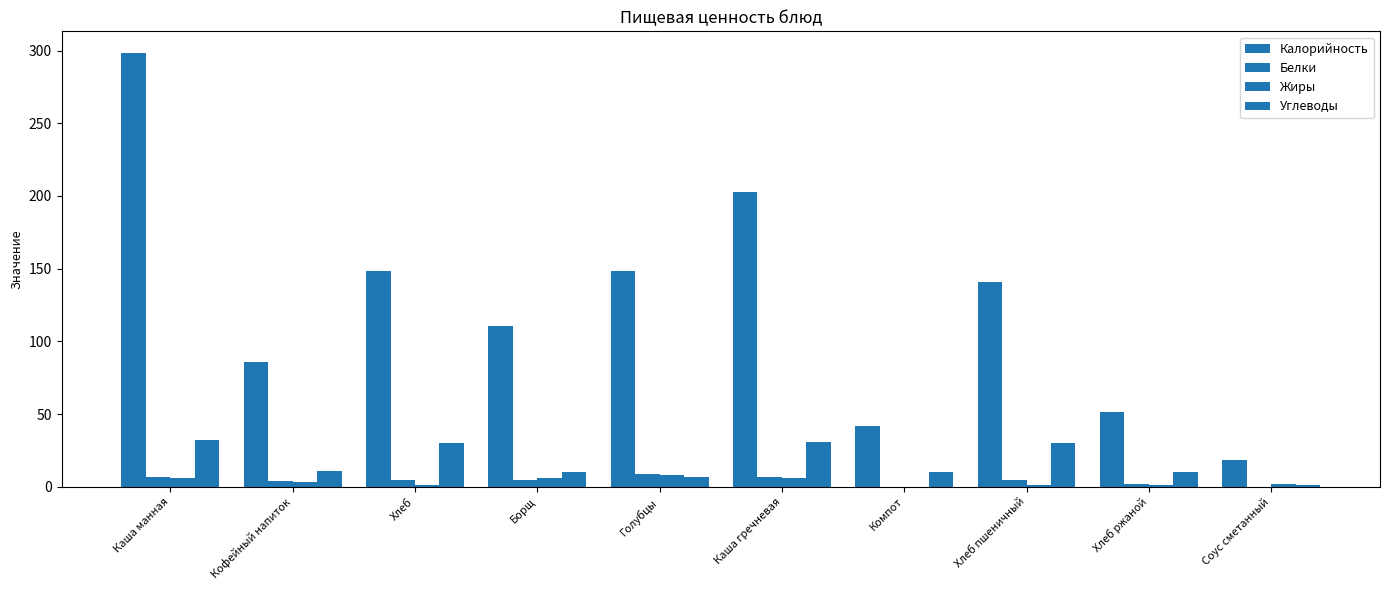

The Углеводы series shows 32.1 at Каша манная. True or false?

True